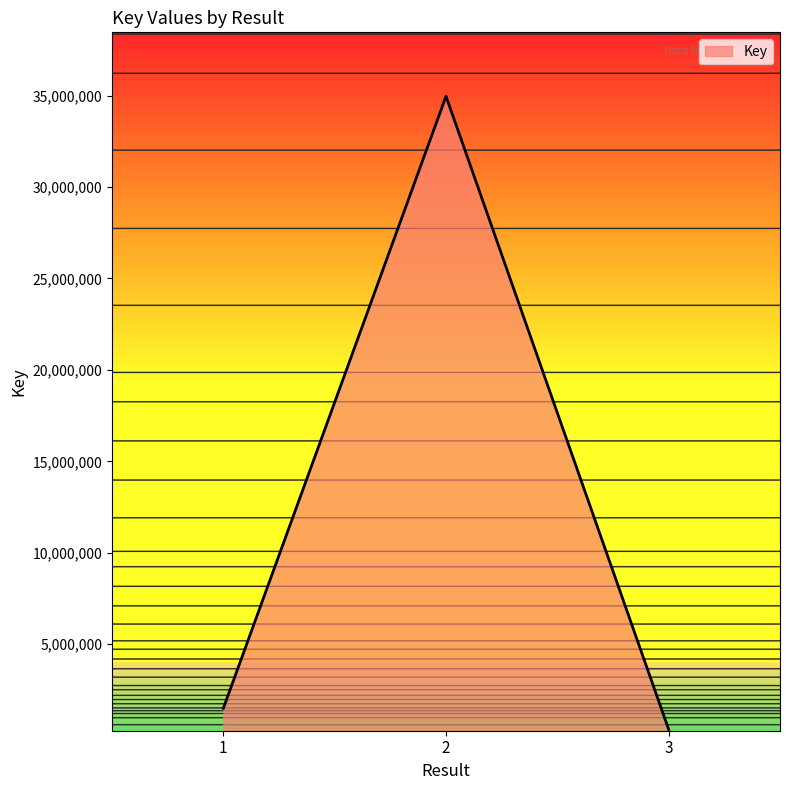

What is the minimum value shown in the chart?

333591